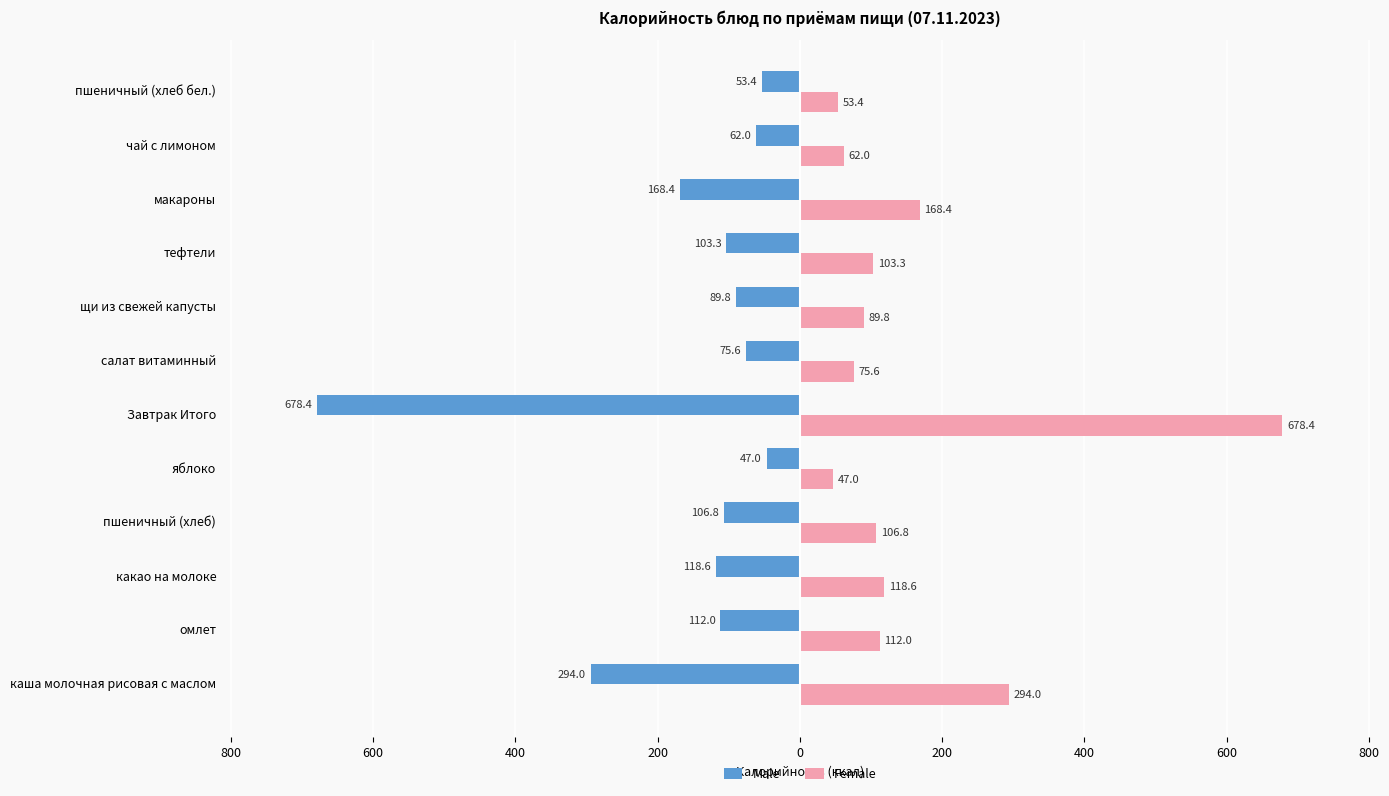

List the series in order of their overall mean, highest first.

Female, Male